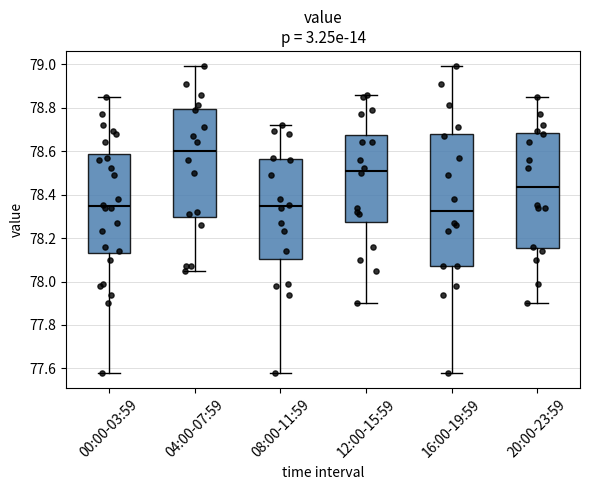

Reading left to right, read every box against the y-axis: the position of its median line, the range the box covers, and the ends of its whiskers. The values are not printed on the chart, so give them approximately, as read against the axis.

00:00-03:59: median 78.34, box 78.14 to 78.58, whiskers 77.58 to 78.86
04:00-07:59: median 78.60, box 78.30 to 78.80, whiskers 78.06 to 79.00
08:00-11:59: median 78.34, box 78.10 to 78.56, whiskers 77.58 to 78.72
12:00-15:59: median 78.52, box 78.28 to 78.68, whiskers 77.90 to 78.86
16:00-19:59: median 78.32, box 78.08 to 78.68, whiskers 77.58 to 79.00
20:00-23:59: median 78.44, box 78.16 to 78.68, whiskers 77.90 to 78.86